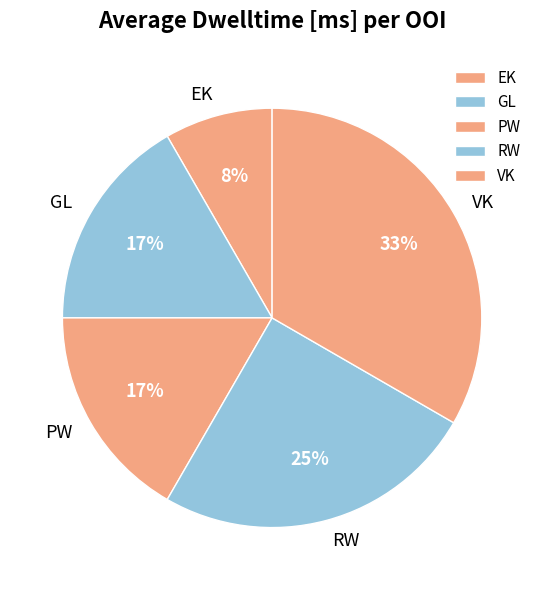

How many slices are in this pie chart?

5